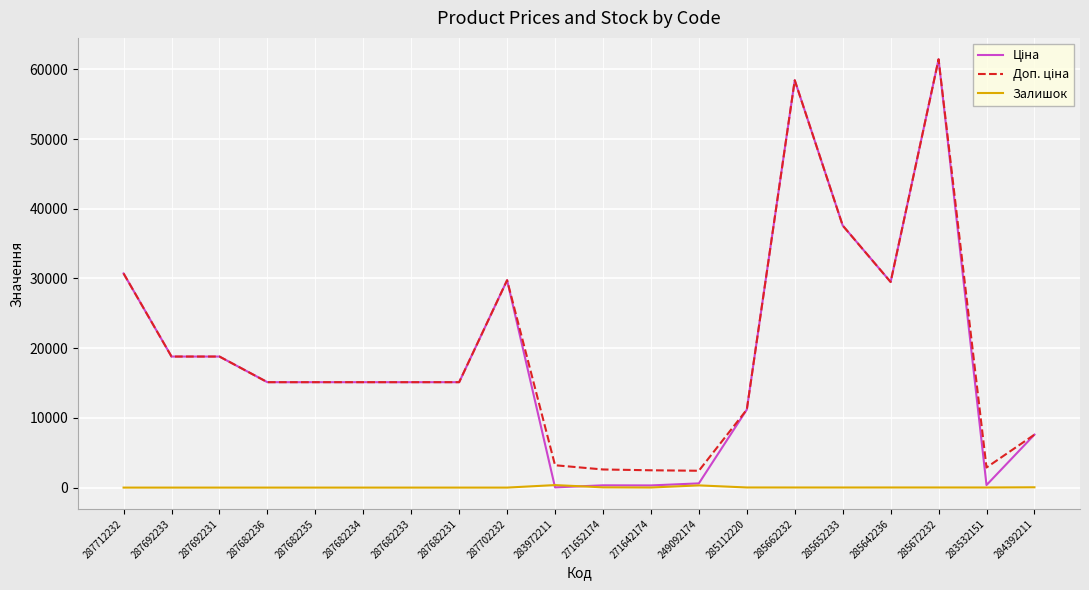

Which category has the highest value across all series?

285672232